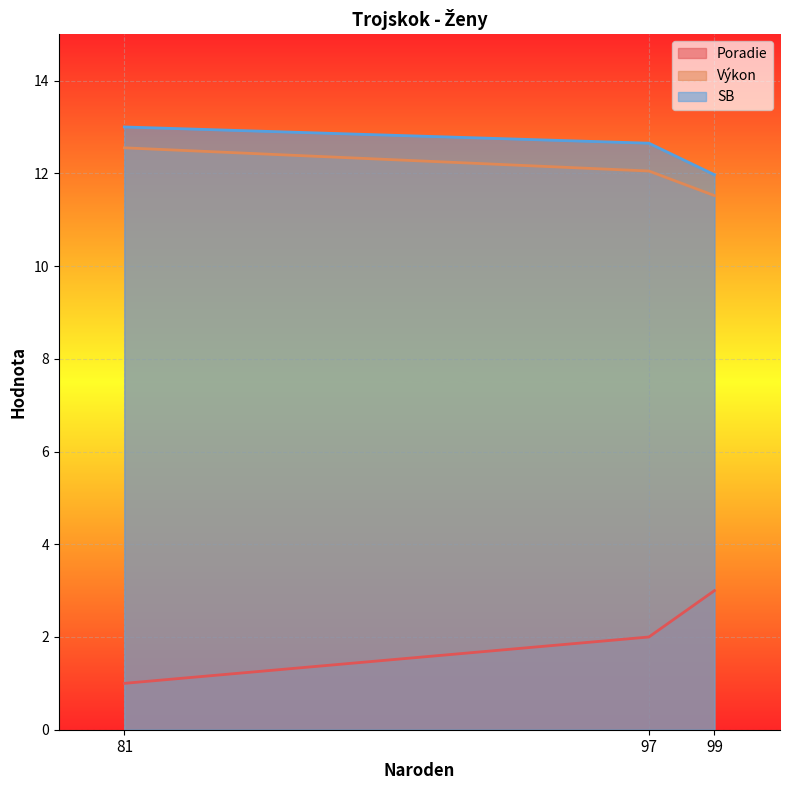

What are all the series names shown in the legend?

Poradie, Výkon, SB